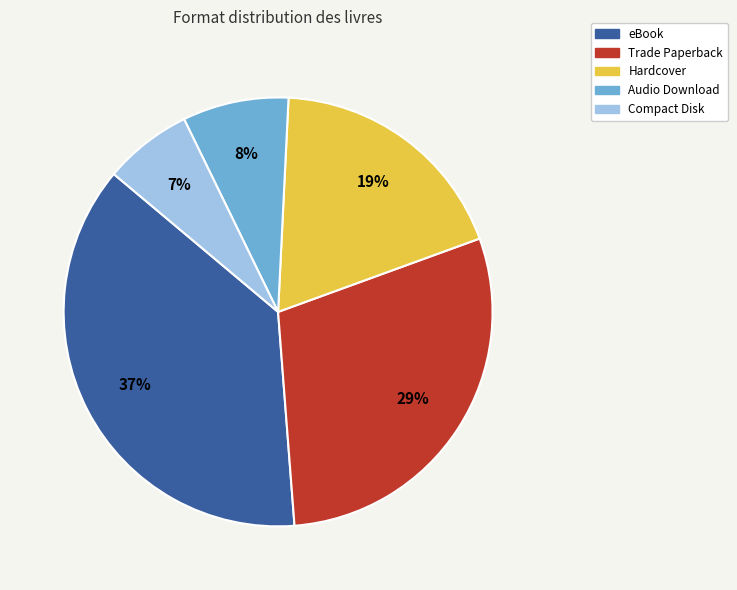

Does Hardcover account for over 50% of the chart?

No